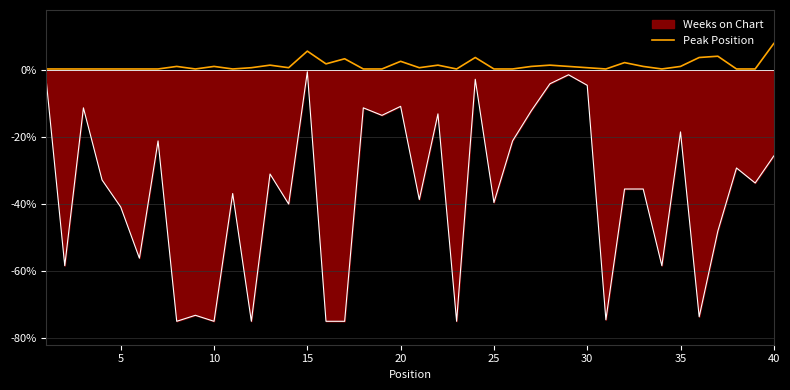

What is the maximum value for Peak Position?

8.0